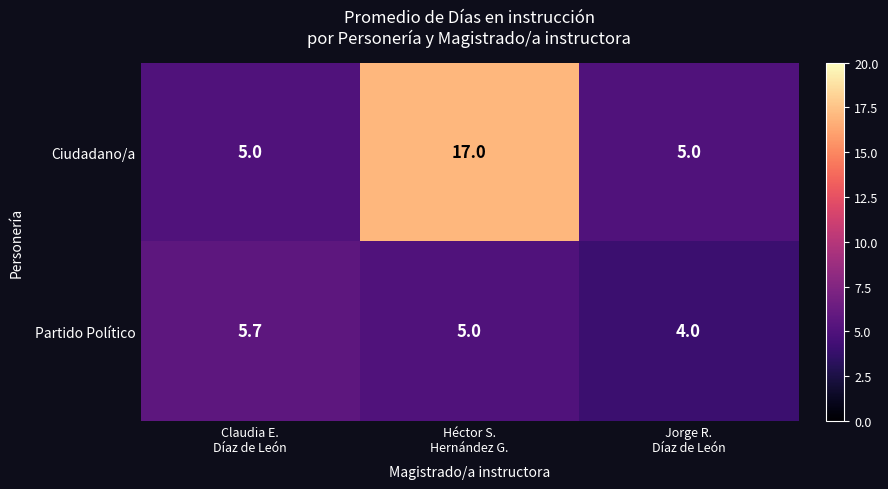

Rank the series by their average value, from lowest to highest.

Partido Político, Ciudadano/a